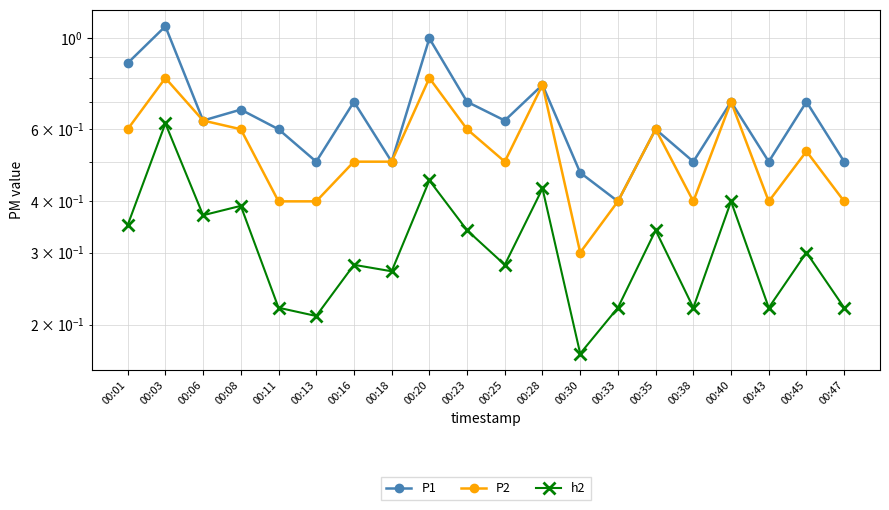

Rank the series by their maximum value, from highest to lowest.

P1, P2, h2